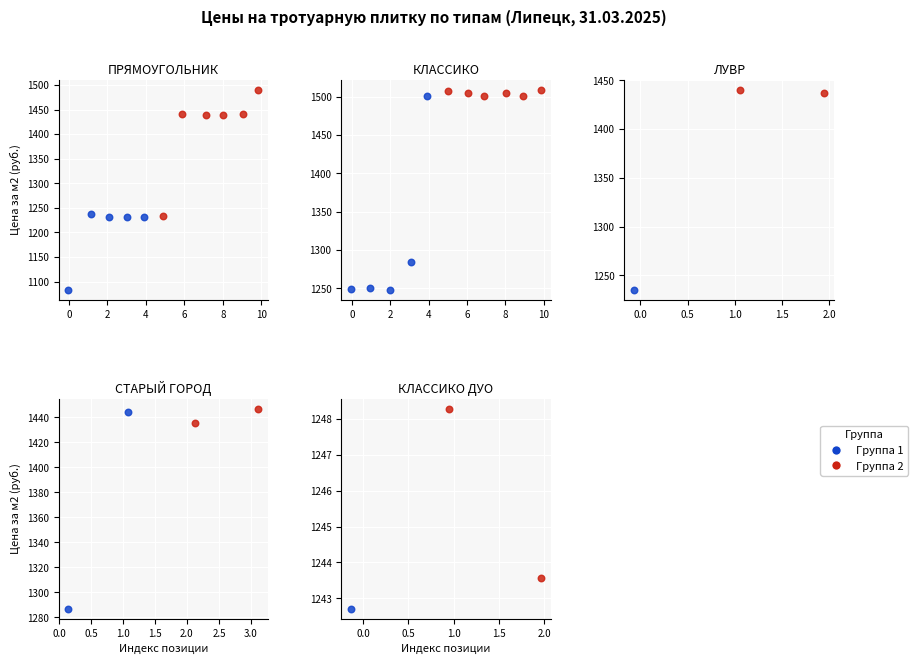

Which series has the largest Y range (max minus min)?

Группа 1